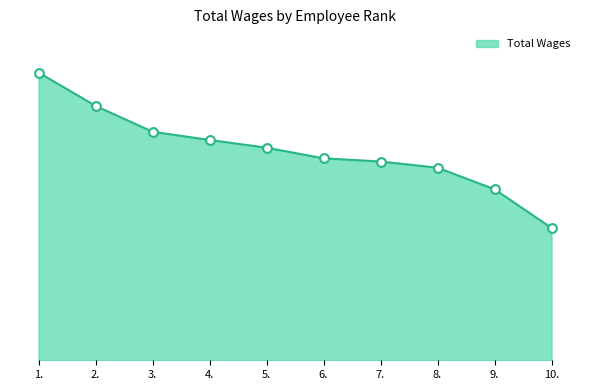

What is the change in value from 2. to 5.?

-12982